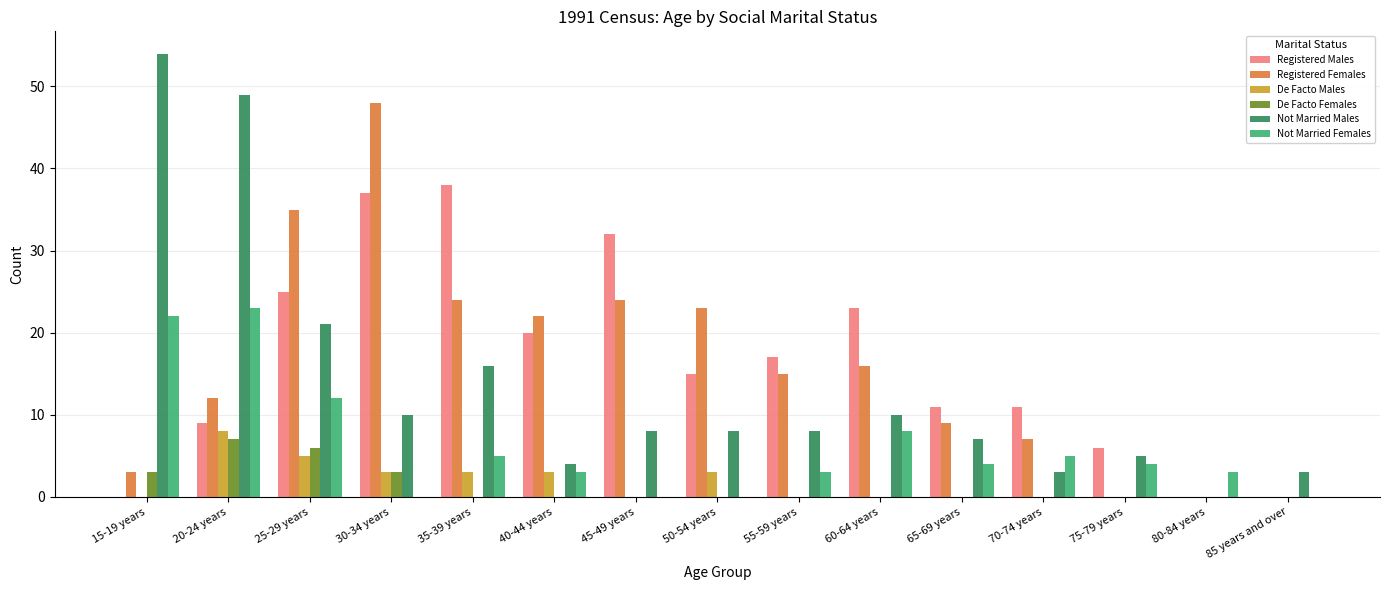

Between 55-59 years and 70-74 years, which series saw the biggest shift?

Registered Females